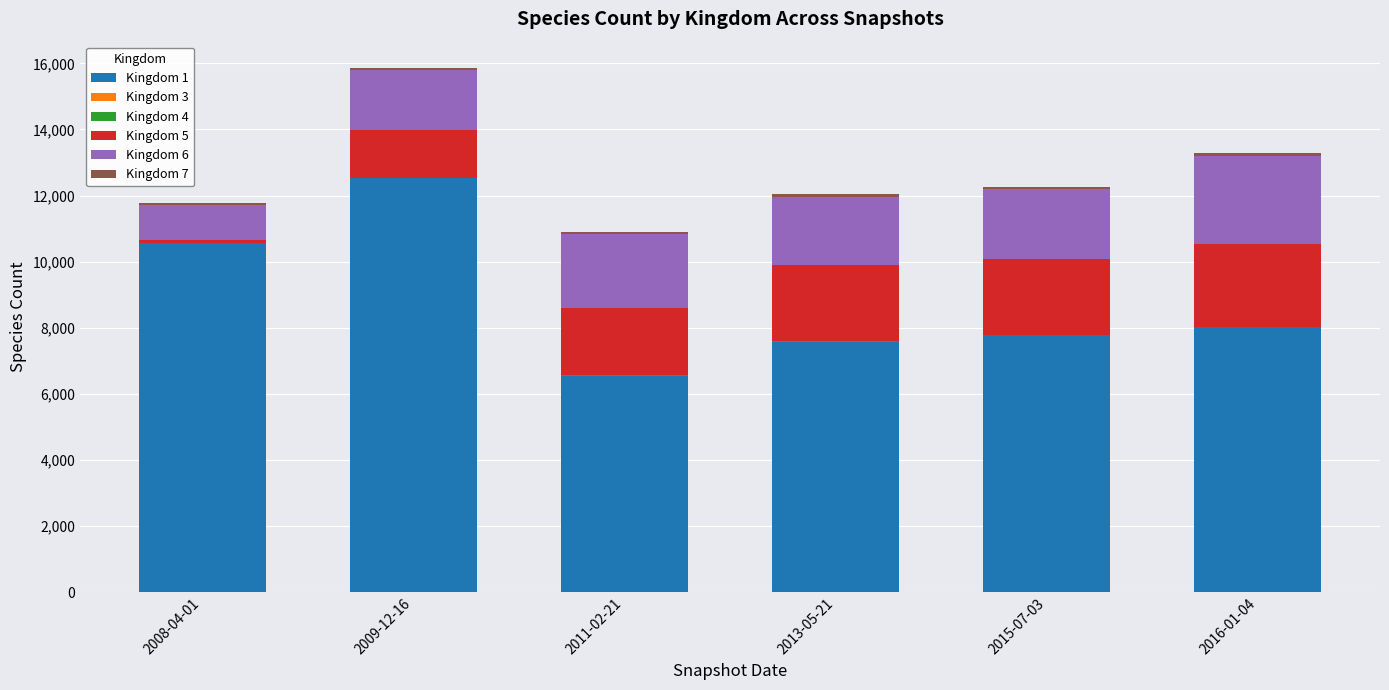

At which category is the sum across all series the highest?

2009-12-16